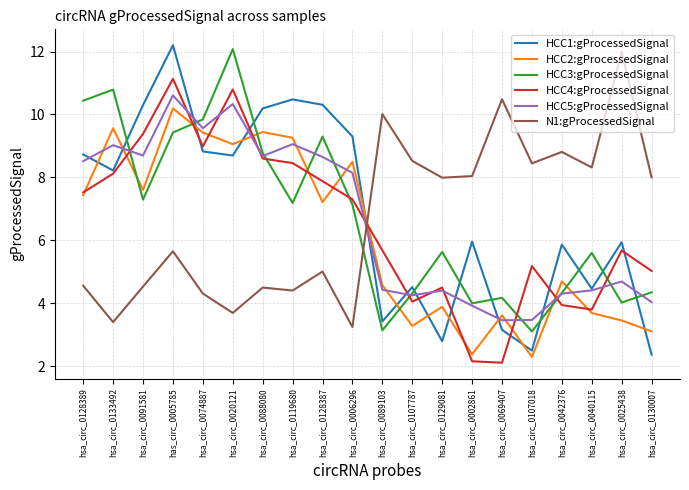

Is the value of HCC3:gProcessedSignal at has_circ_0005785 greater than the value of HCC1:gProcessedSignal at hsa_circ_0042376?

Yes